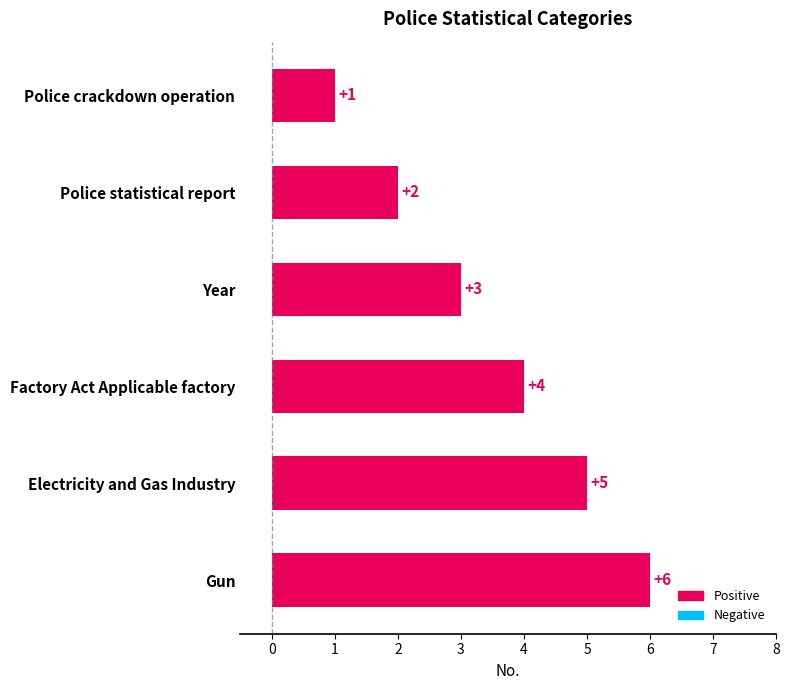

Approximately how many times larger is the value at Gun compared to Factory Act Applicable factory?

1.5